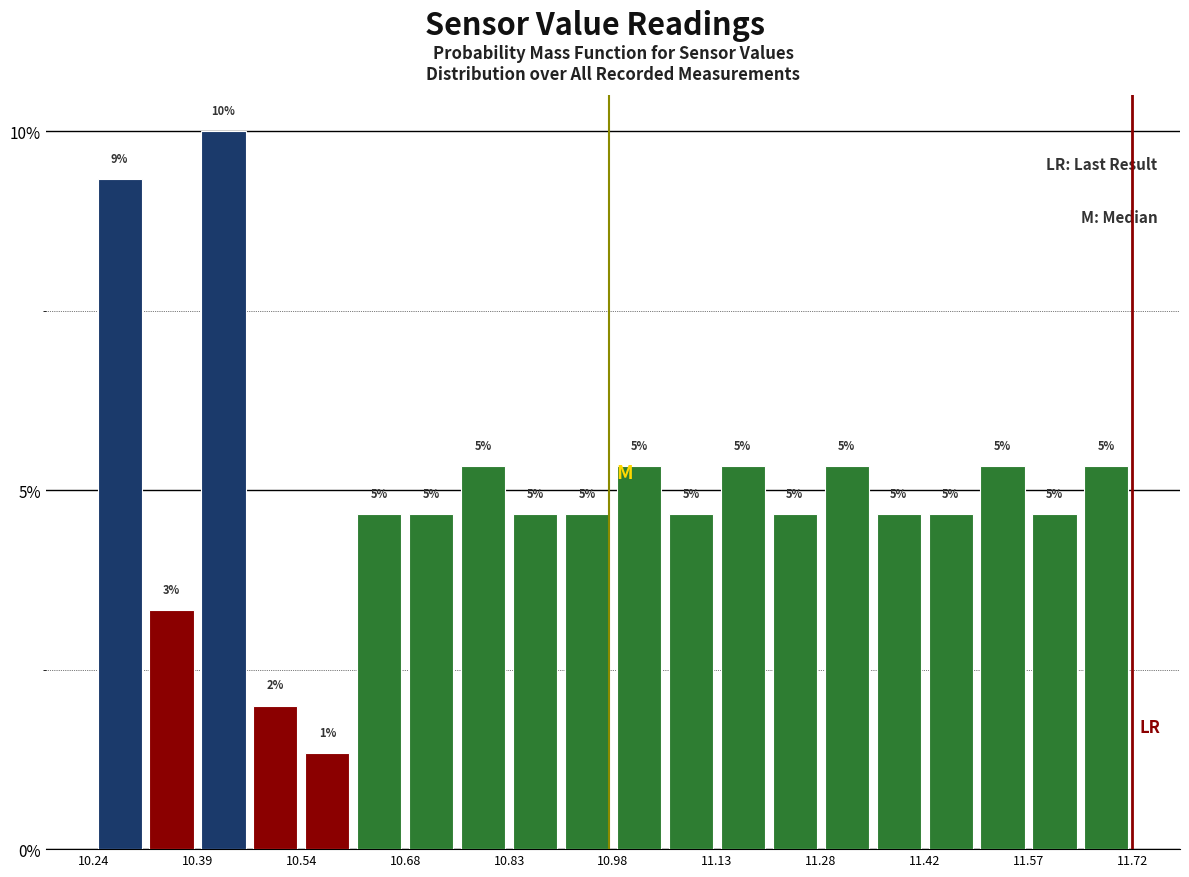

Read against the x-axis, roughly where is the centre of the tallest bar?

10.42